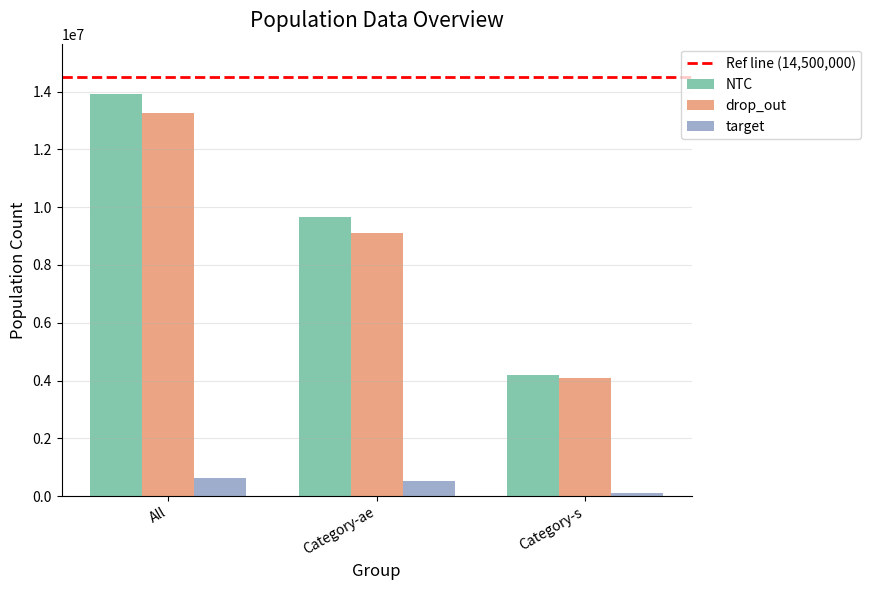

List the labels in order of drop_out value, largest first.

All, Category-ae, Category-s